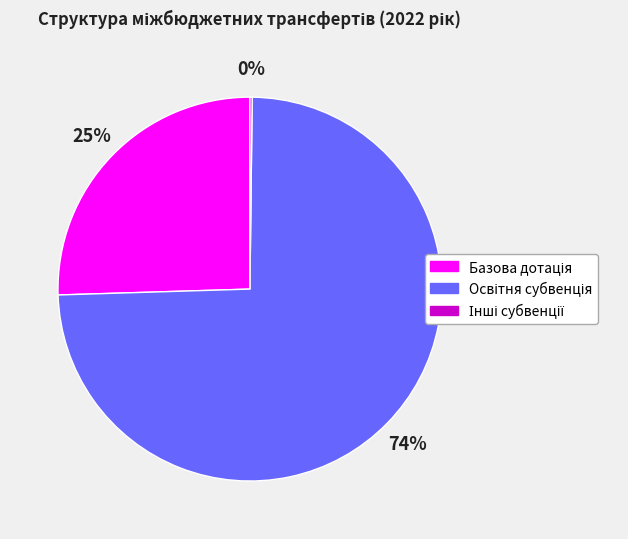

To the nearest percent, what is the average slice percentage?

33%